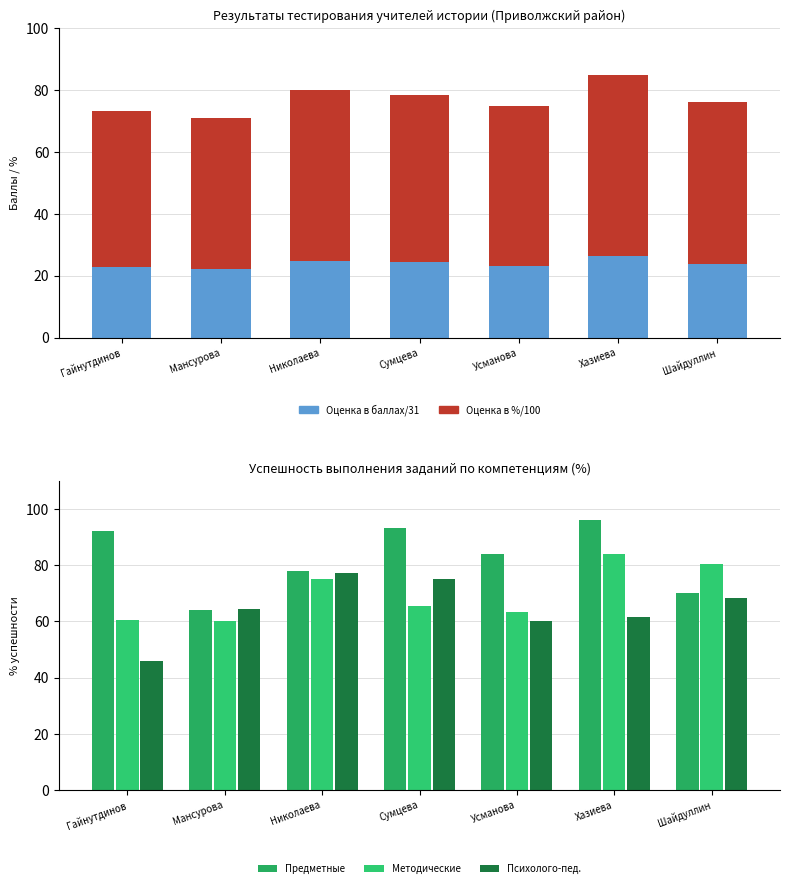

What is the difference between the maximum and minimum values in the Предметные series?

32.0